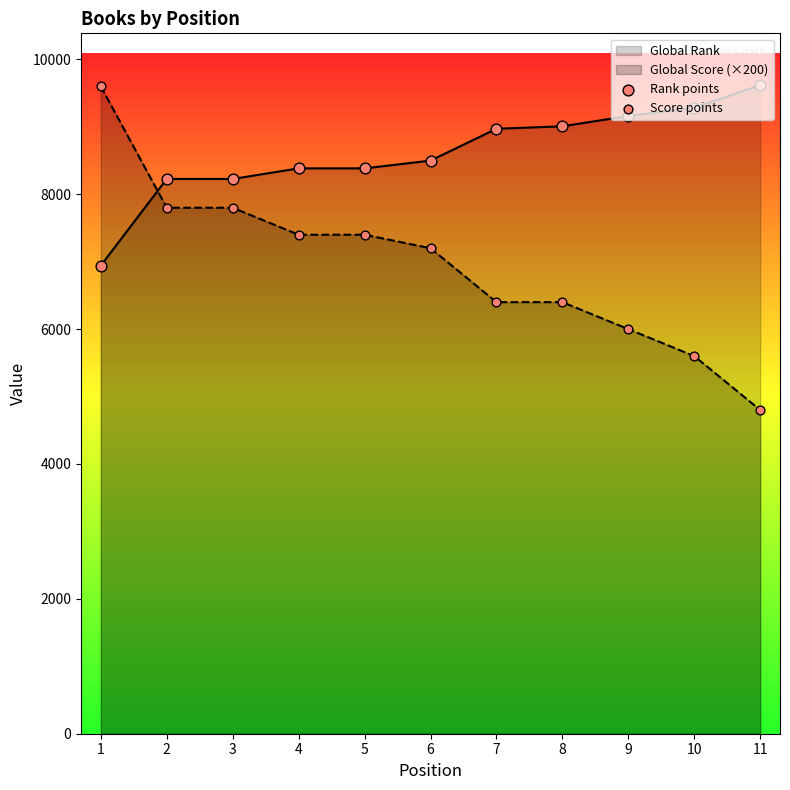

Which series reaches the maximum Y coordinate?

Rank points